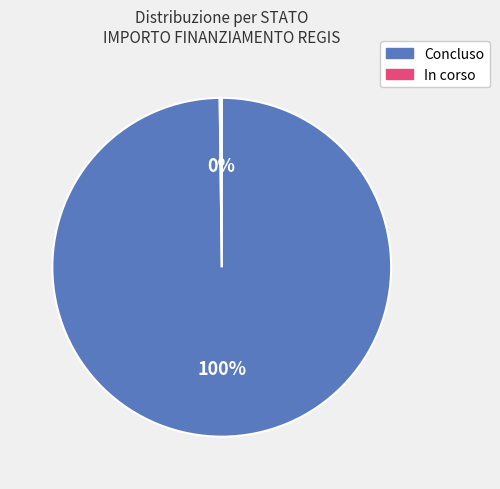

Is it true that Concluso is 100% of the pie?

True